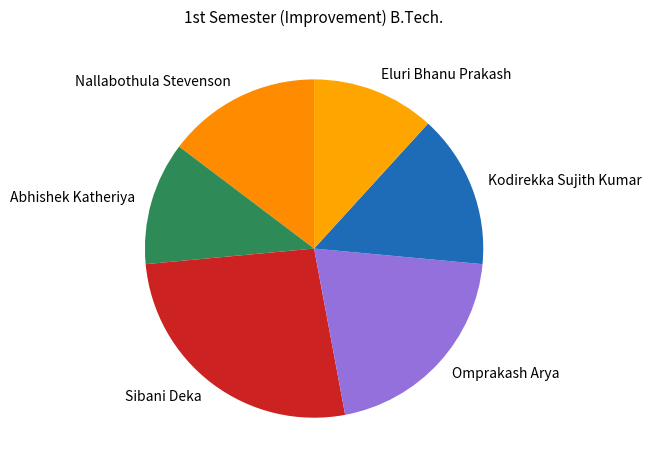

Is the sum of Eluri Bhanu Prakash and Nallabothula Stevenson greater than half?

No